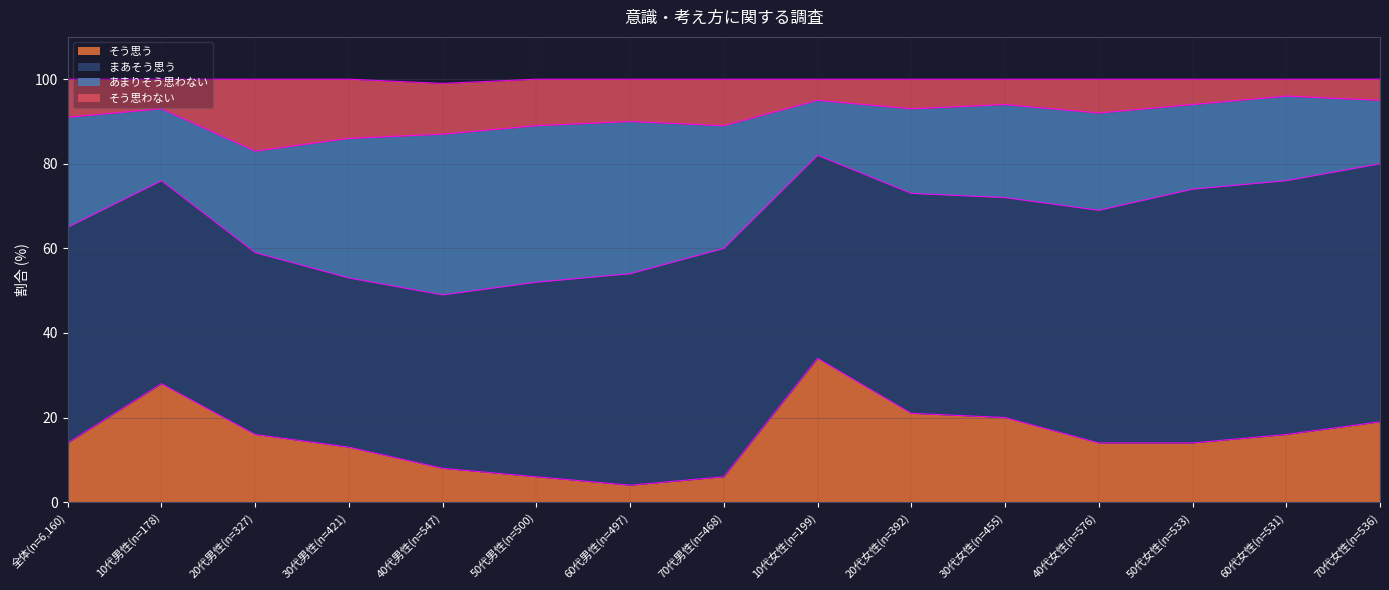

Which category has the highest value in the そう思う series?

10代女性(n=199)